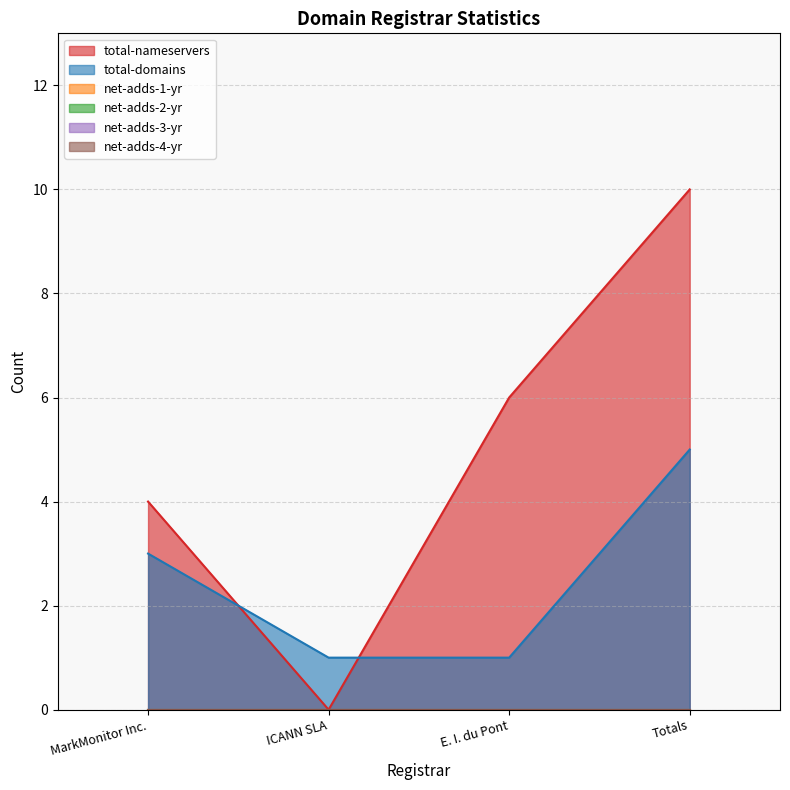

True or false: total-nameservers and net-adds-4-yr cross at least once.

False